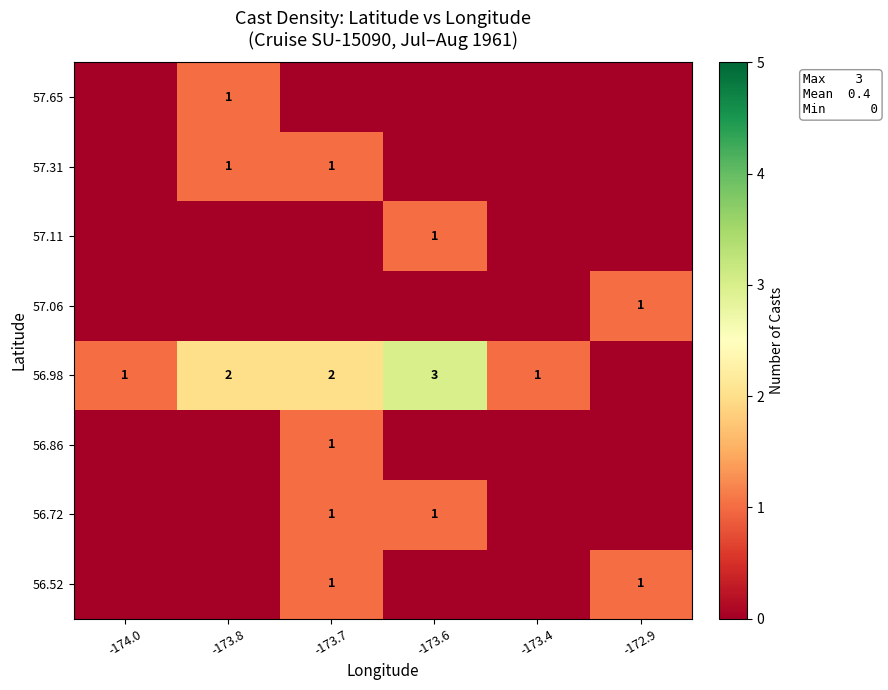

Is the value of 56.98 at -173.7 greater than the value of 57.65 at -173.8?

Yes